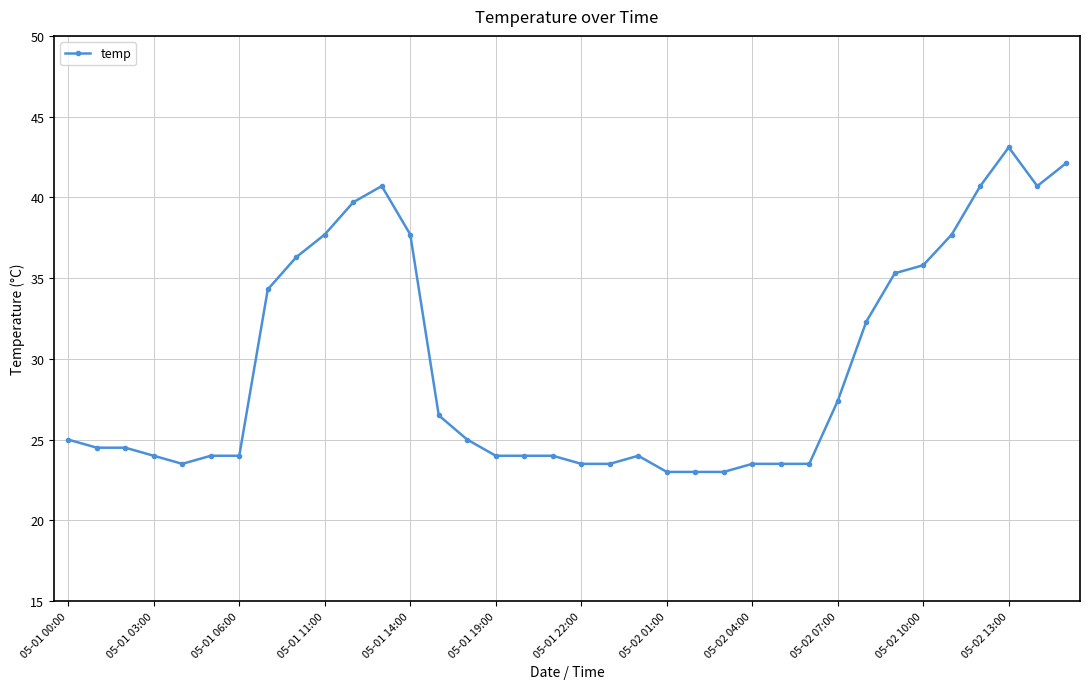

What is the smallest value displayed?

23.0